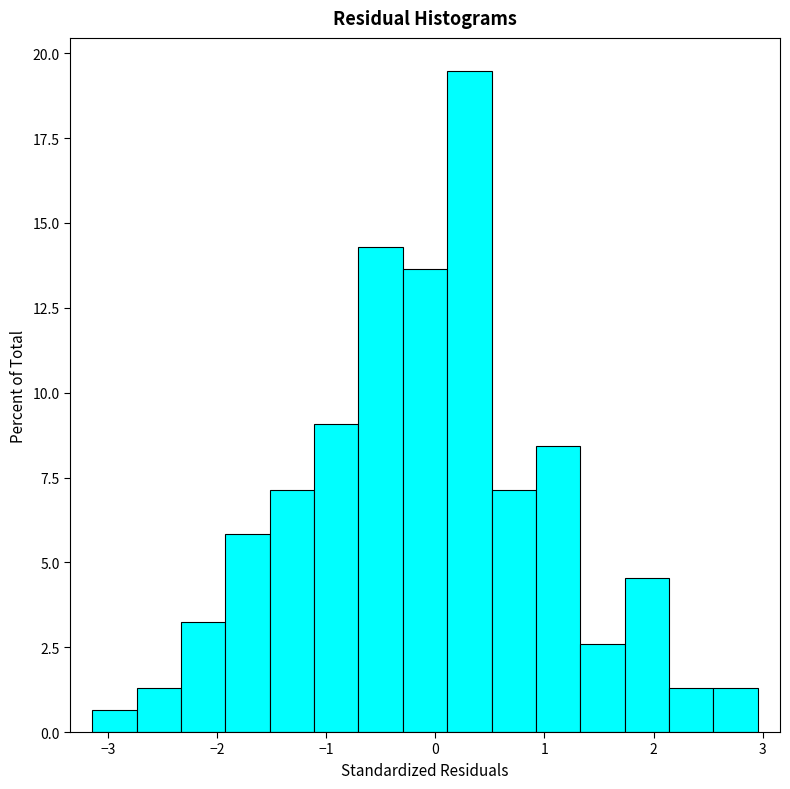

How tall is the bar that spans 0.9 to 1.3 on the x-axis? Neither the bar edges nor the heights are printed on the chart, so give them approximately, as read against the axes.

8.5